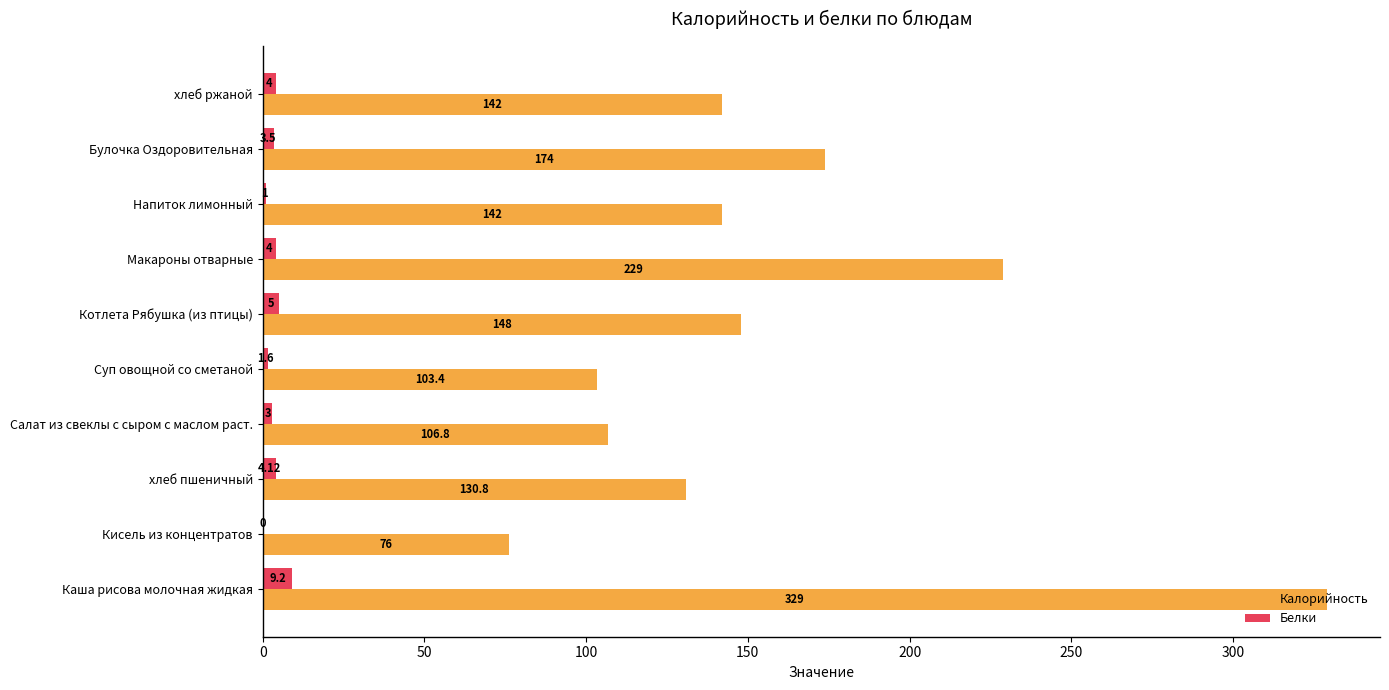

Which category has the highest value across all series?

Каша рисова молочная жидкая